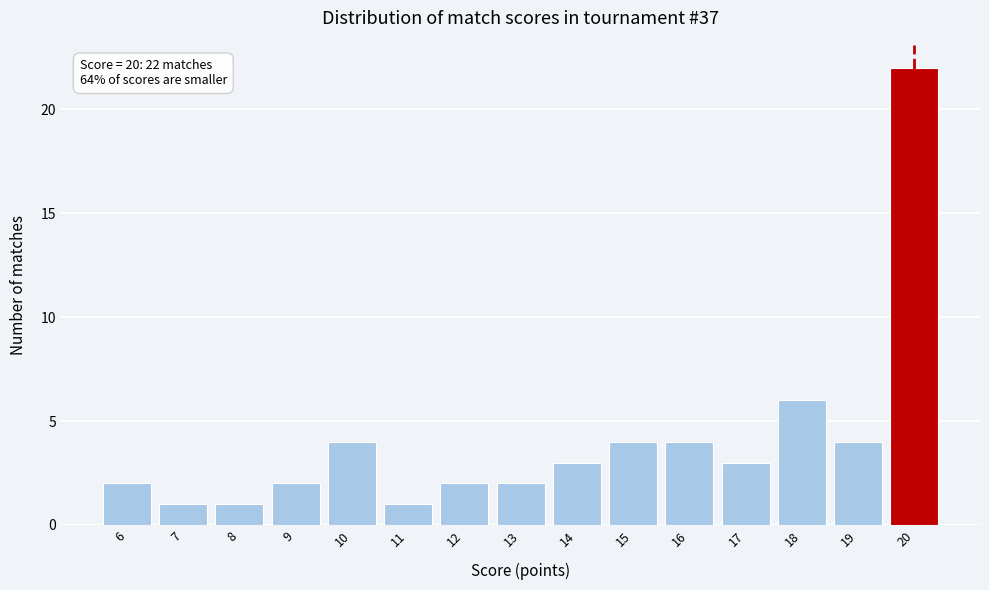

Reading left to right, list all the values displayed in this chart.

2	1	1	2	4	1	2	2	3	4	4	3	6	4	22